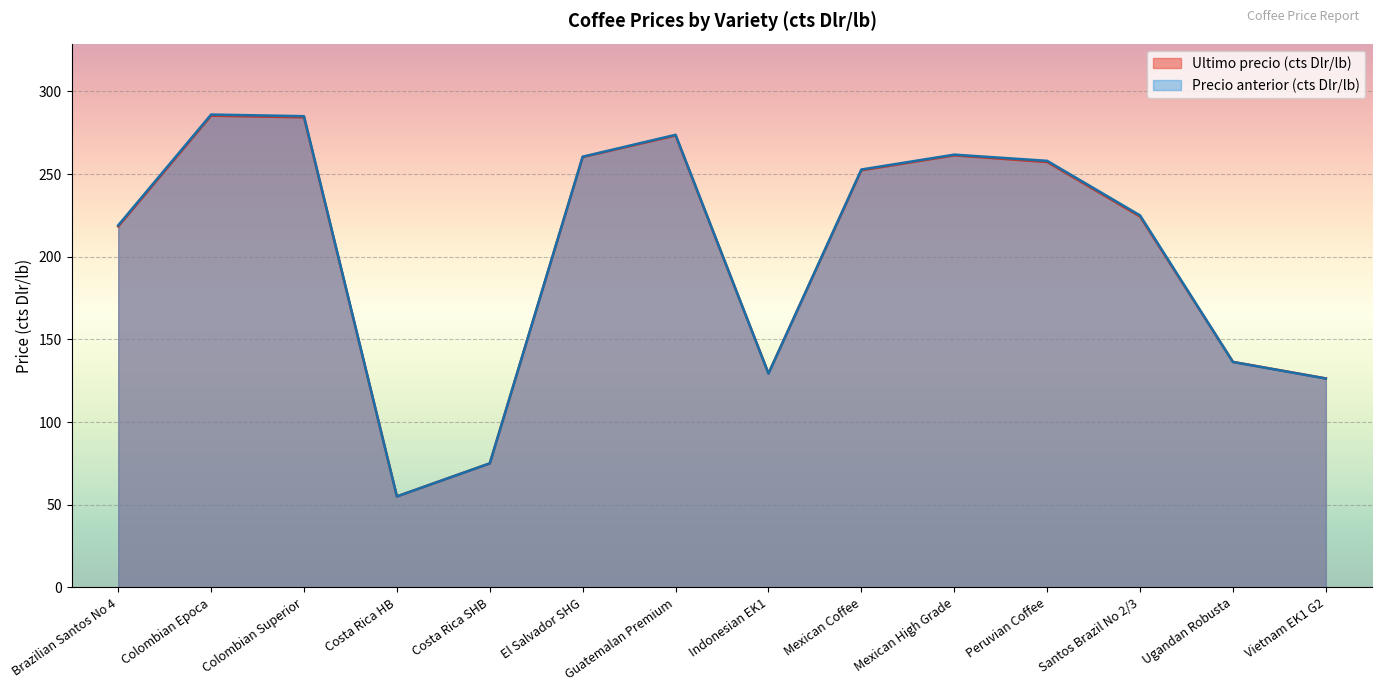

After their last crossing, which series has the higher values: Ultimo precio (cts Dlr/lb) or Precio anterior (cts Dlr/lb)?

Ultimo precio (cts Dlr/lb)